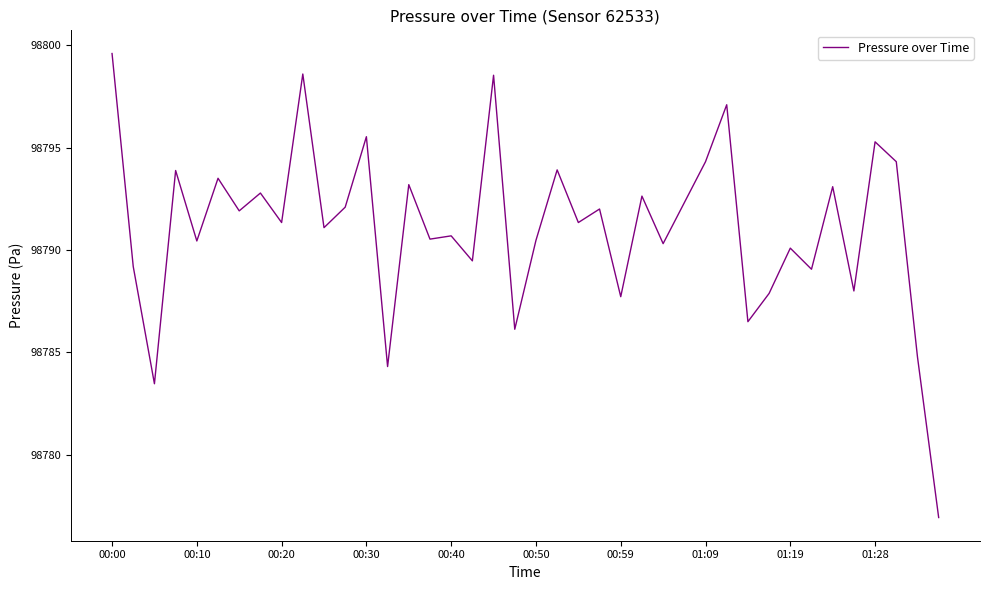

True or false: there are more than 2 points higher than both neighbors.

True